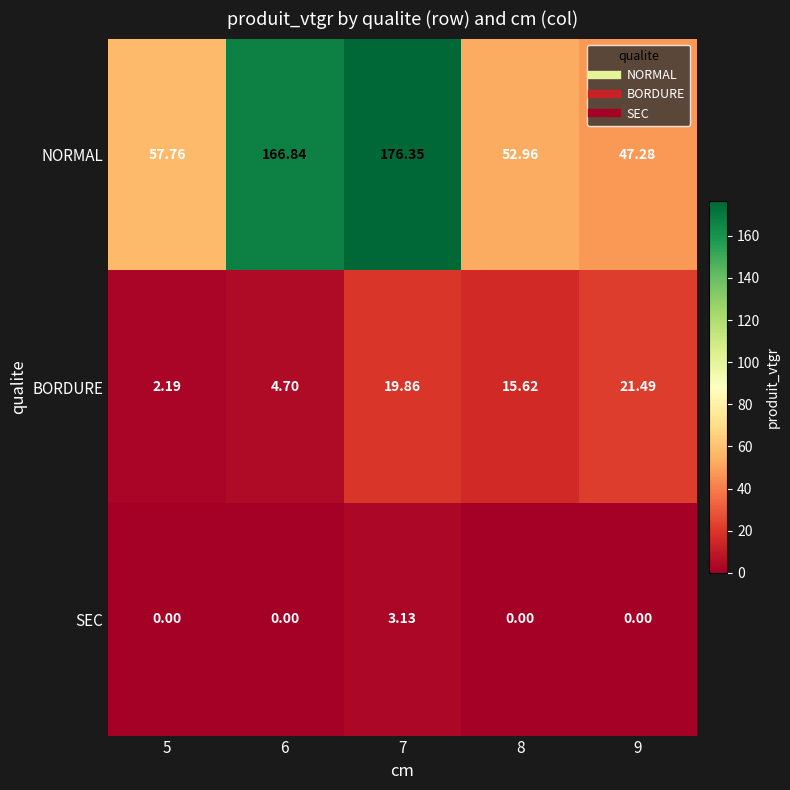

Which series has the largest range (max minus min)?

NORMAL